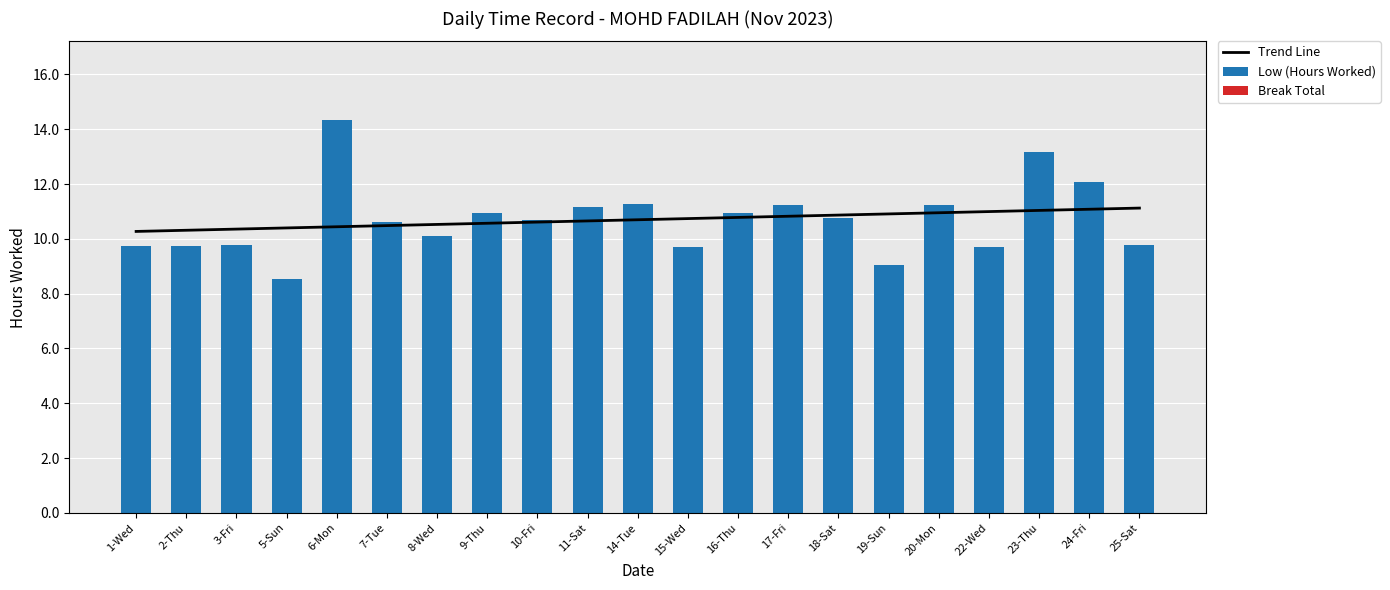

Reading left to right, list all the values displayed in this chart.

Trend Line: 1-Wed=10.3	2-Thu=10.3	3-Fri=10.4	5-Sun=10.4	6-Mon=10.4	7-Tue=10.5	8-Wed=10.5	9-Thu=10.6	10-Fri=10.6	11-Sat=10.7	14-Tue=10.7	15-Wed=10.7	16-Thu=10.8	17-Fri=10.8	18-Sat=10.9	19-Sun=10.9	20-Mon=11.0	22-Wed=11.0	23-Thu=11.0	24-Fri=11.1	25-Sat=11.1
Low (Hours Worked): 1-Wed=9.8	2-Thu=9.7	3-Fri=9.8	5-Sun=8.6	6-Mon=14.3	7-Tue=10.6	8-Wed=10.1	9-Thu=10.9	10-Fri=10.7	11-Sat=11.2	14-Tue=11.3	15-Wed=9.7	16-Thu=11.0	17-Fri=11.2	18-Sat=10.8	19-Sun=9.1	20-Mon=11.2	22-Wed=9.7	23-Thu=13.2	24-Fri=12.1	25-Sat=9.8
Break Total: 1-Wed=0.0	2-Thu=0.0	3-Fri=0.0	5-Sun=0.0	6-Mon=0.0	7-Tue=0.0	8-Wed=0.0	9-Thu=0.0	10-Fri=0.0	11-Sat=0.0	14-Tue=0.0	15-Wed=0.0	16-Thu=0.0	17-Fri=0.0	18-Sat=0.0	19-Sun=0.0	20-Mon=0.0	22-Wed=0.0	23-Thu=0.0	24-Fri=0.0	25-Sat=0.0